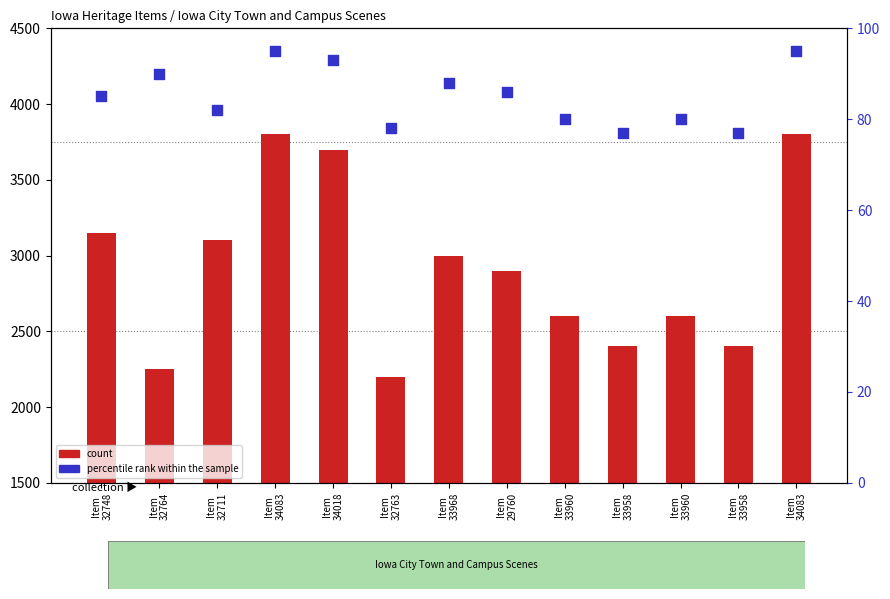

Which series has the largest total across all categories?

count